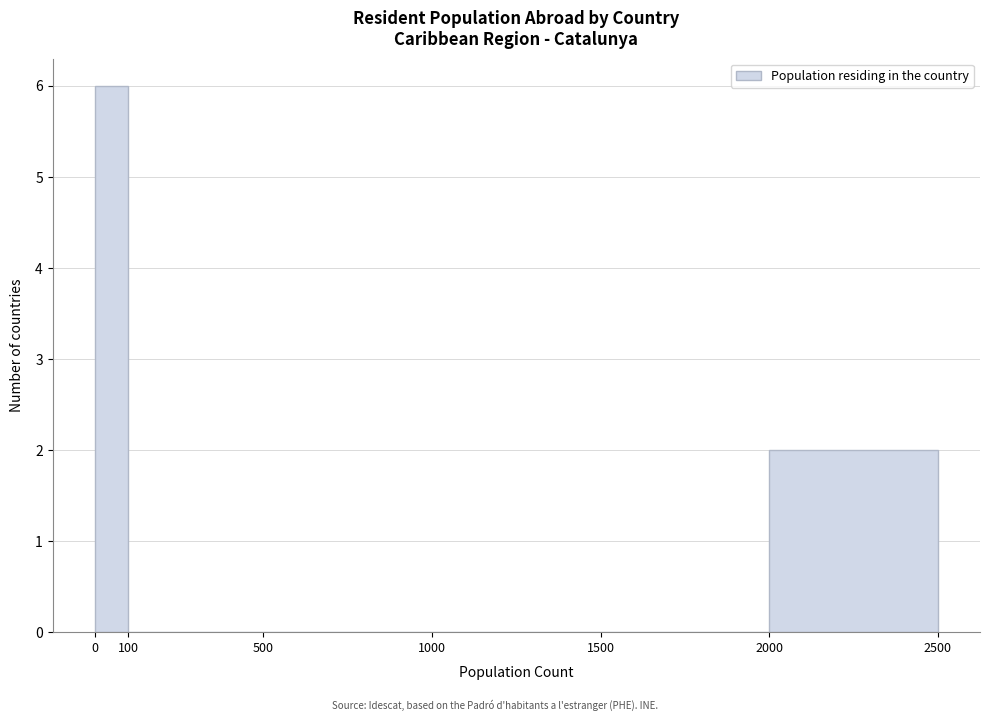

Reading left to right, list every bar in this chart as the range it spans on the x-axis followed by its height. The values are not printed on the chart, so give them approximately, as read against the axis.

0 to 100: 6
100 to 500: 0
500 to 1000: 0
1000 to 1500: 0
1500 to 2000: 0
2000 to 2500: 2